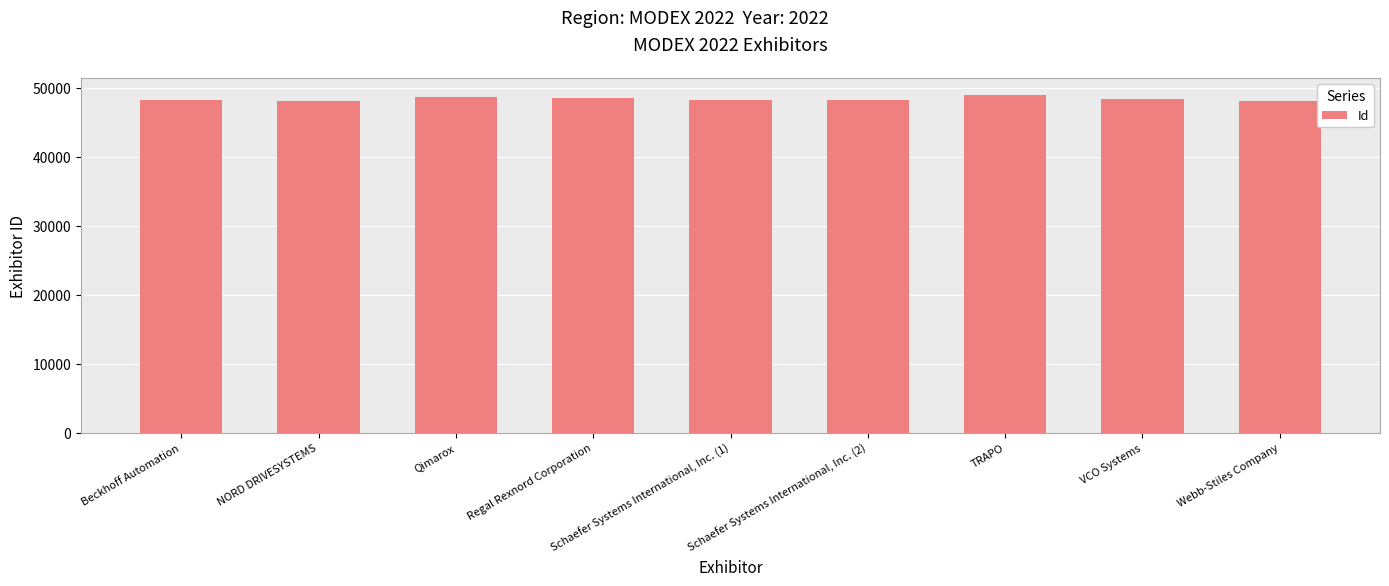

What position from the left is Webb-Stiles Company?

9